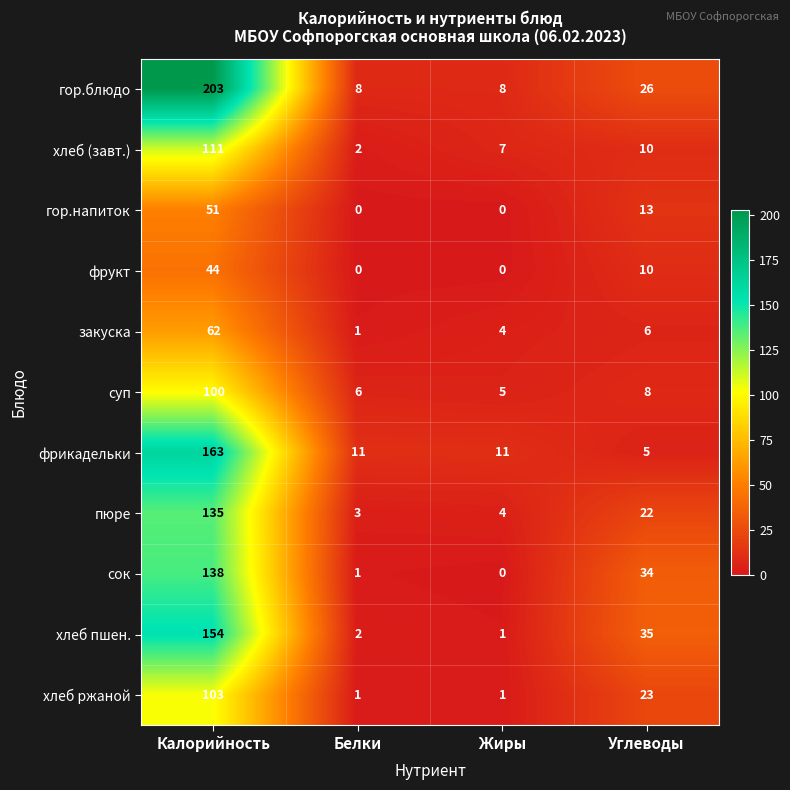

Which series has the largest total across all categories?

гор.блюдо